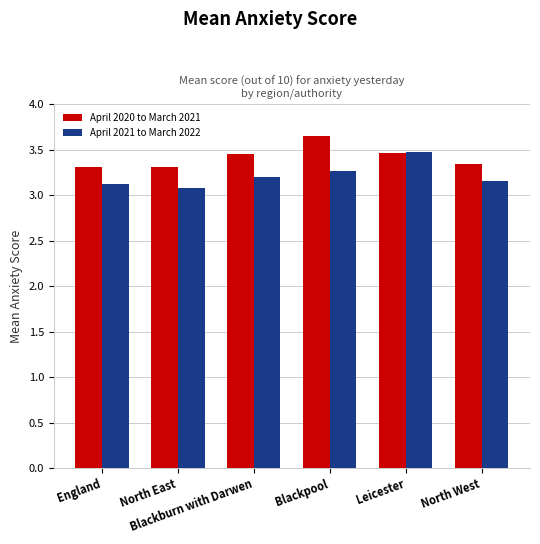

At which label is April 2021 to March 2022 closest to 3?

North East